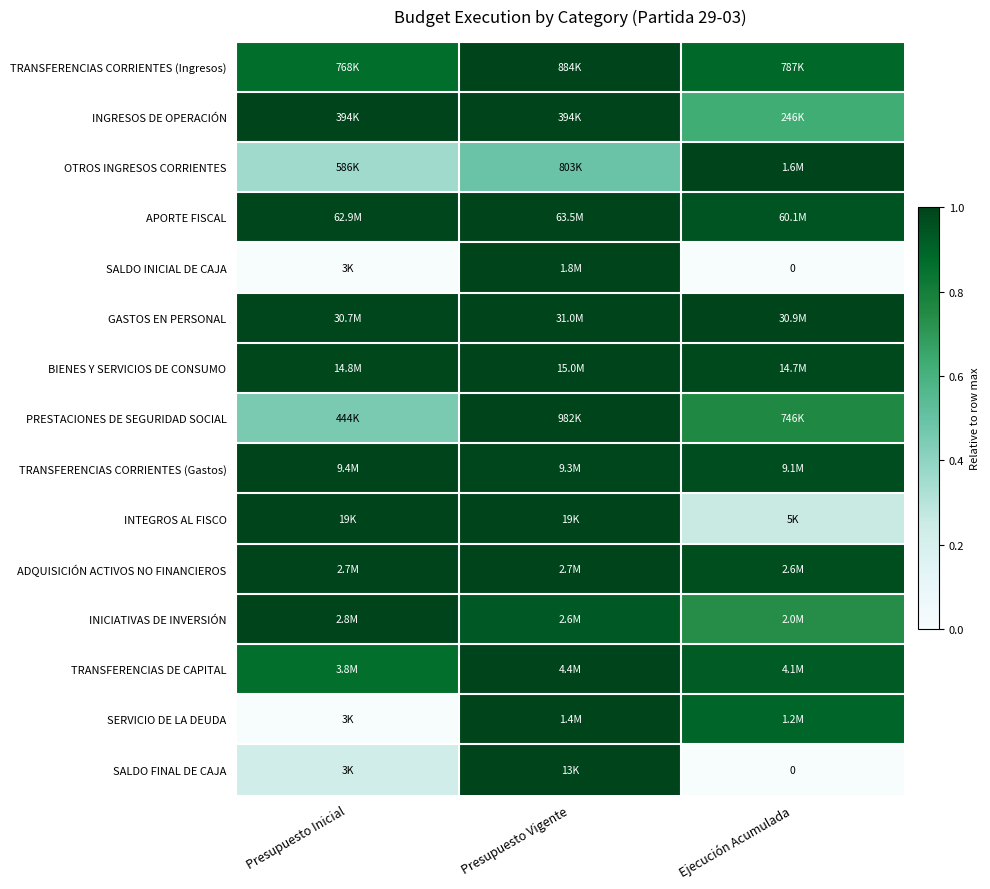

At which category is the sum across all series the highest?

Presupuesto Vigente